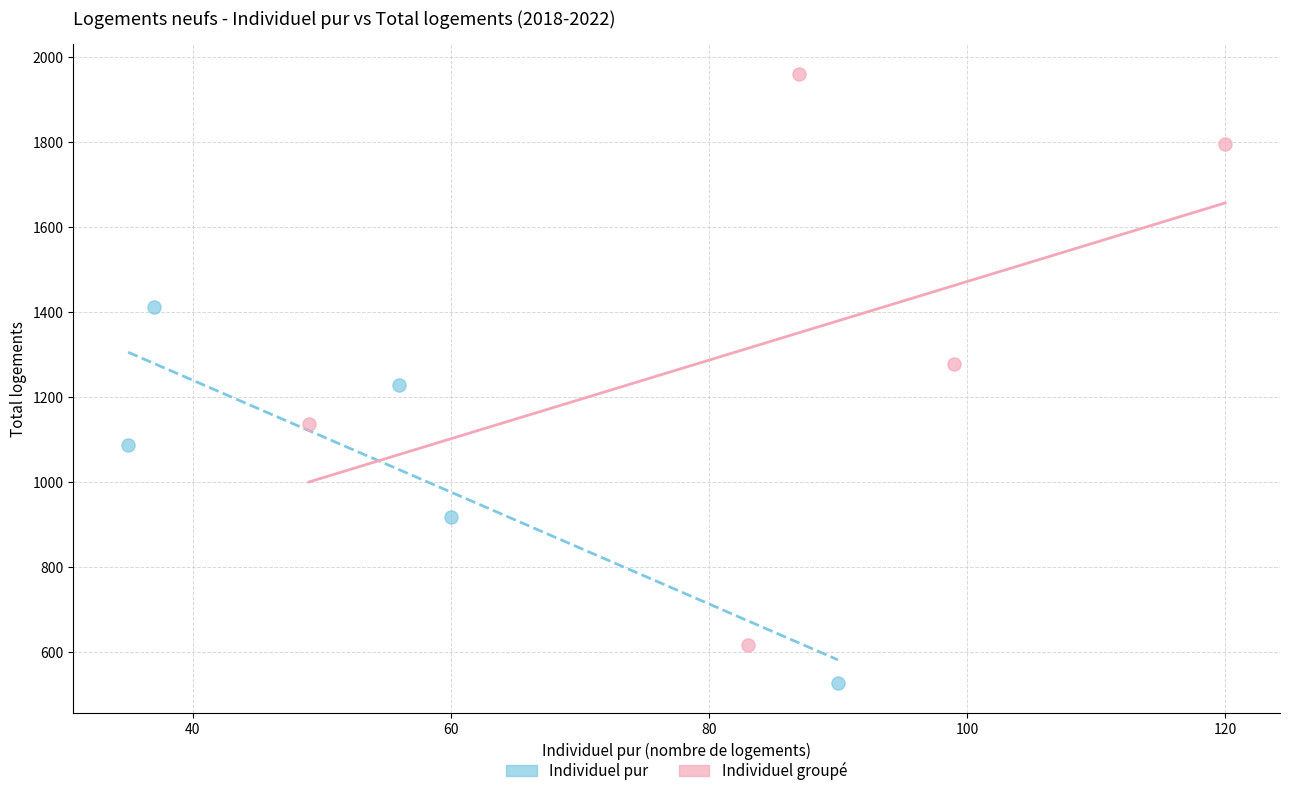

Which series contains the lowest Y value?

Individuel pur